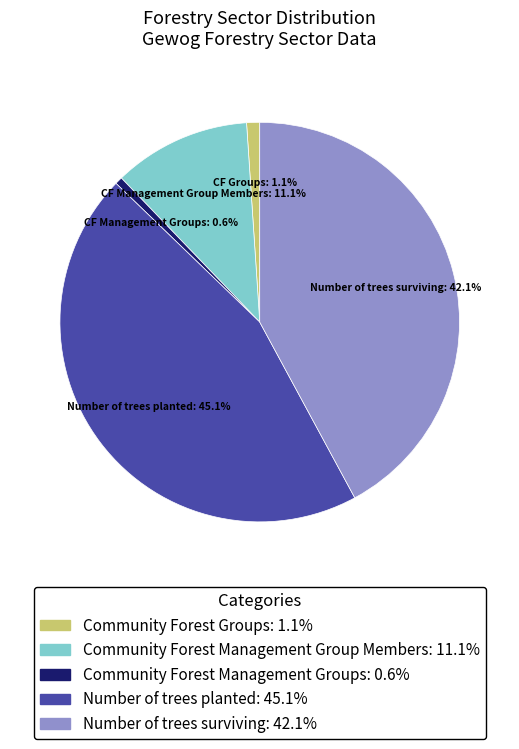

Is there a majority slice in this chart?

No